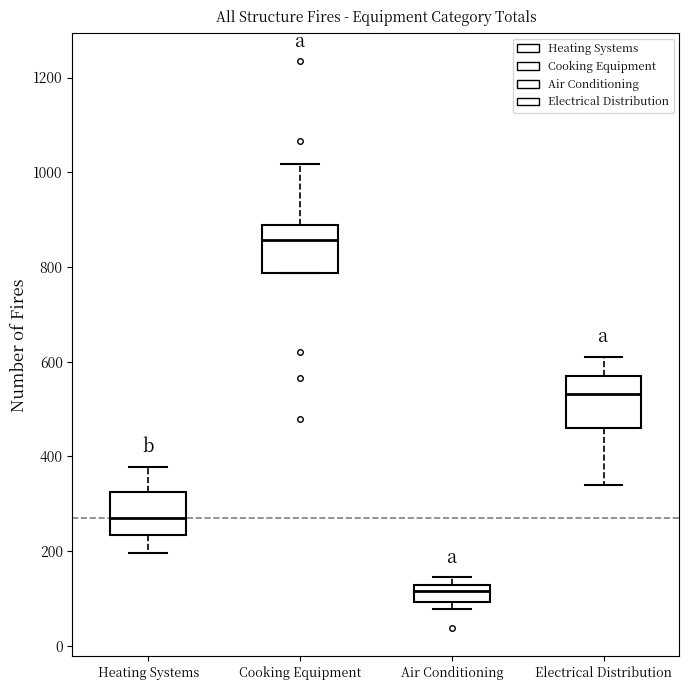

Which box has the lowest median line?

Air Conditioning